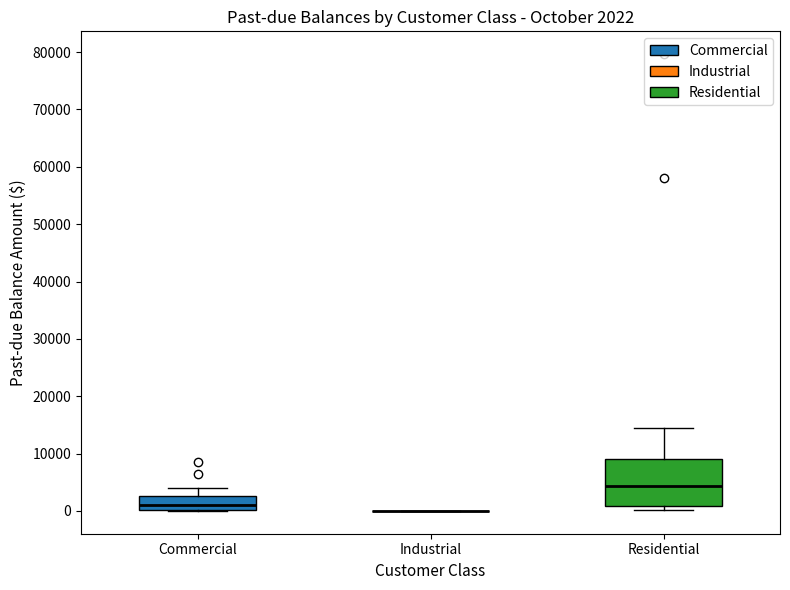

Which box is the tallest, from its lower edge to its upper edge?

Residential